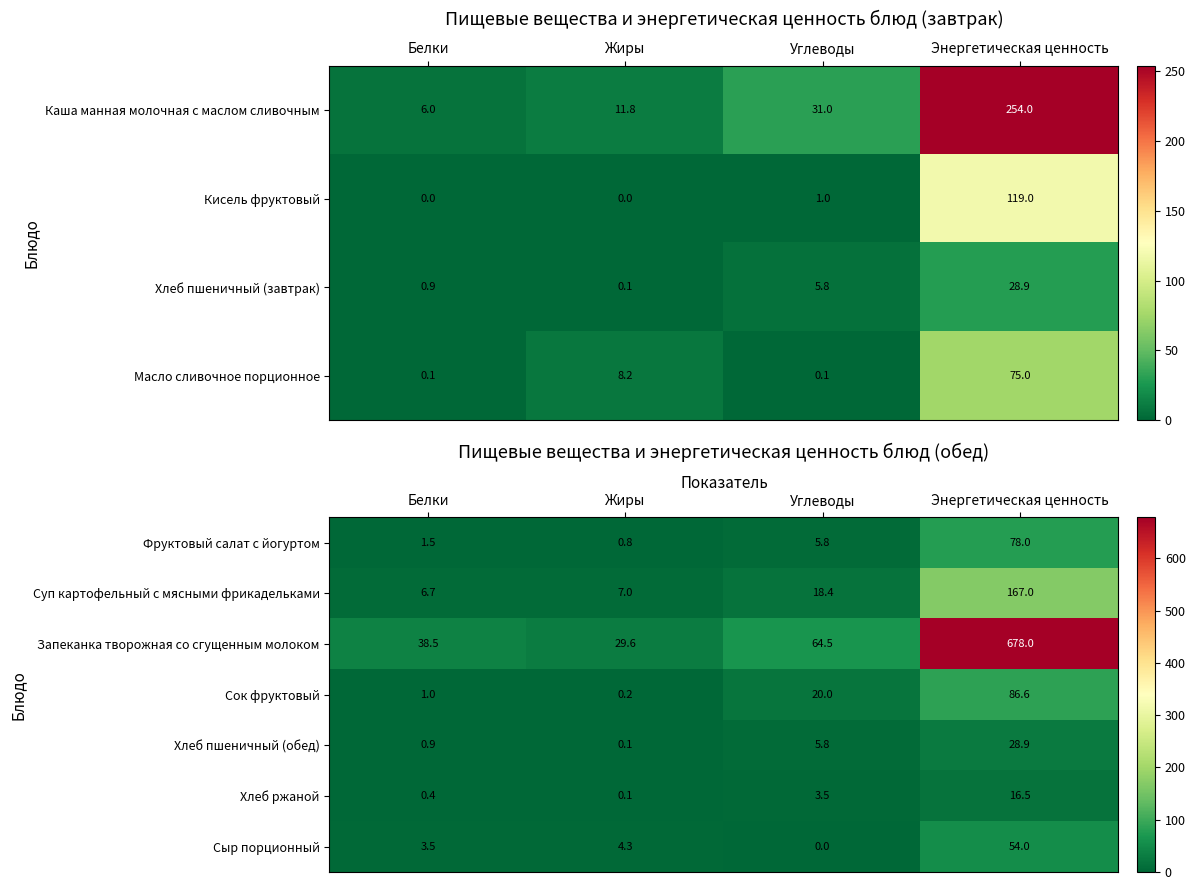

At which label is Фруктовый салат с йогуртом closest to 39?

Углеводы